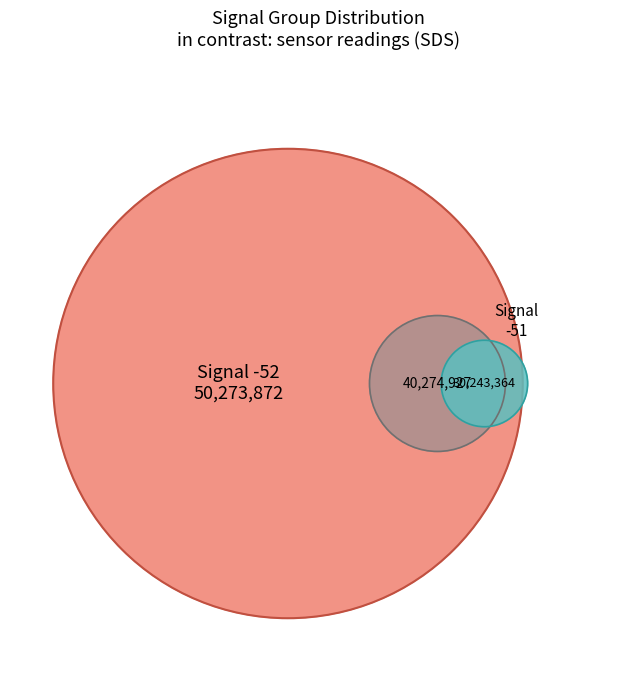

Is there any slice that represents more than half of the pie?

No